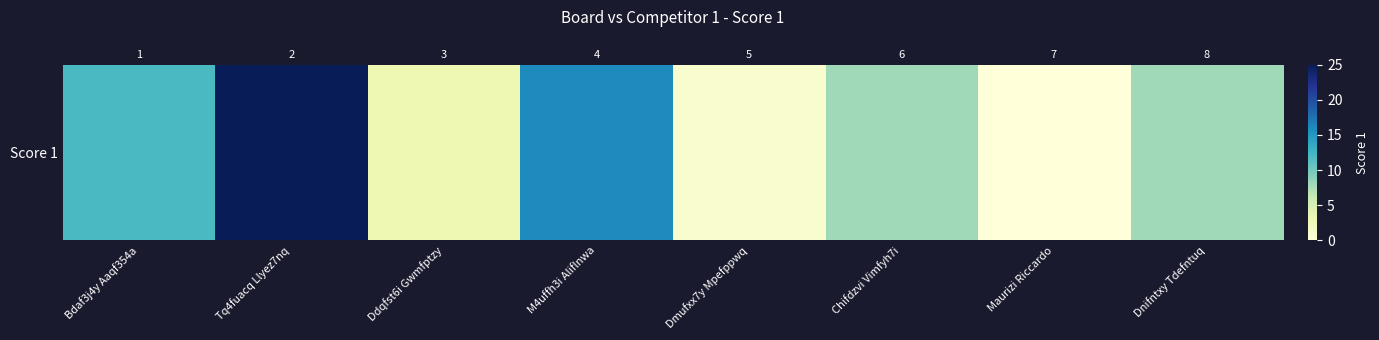

Reading left to right, what are all the values shown in this chart?

12	25	3	16	1	8	0	8